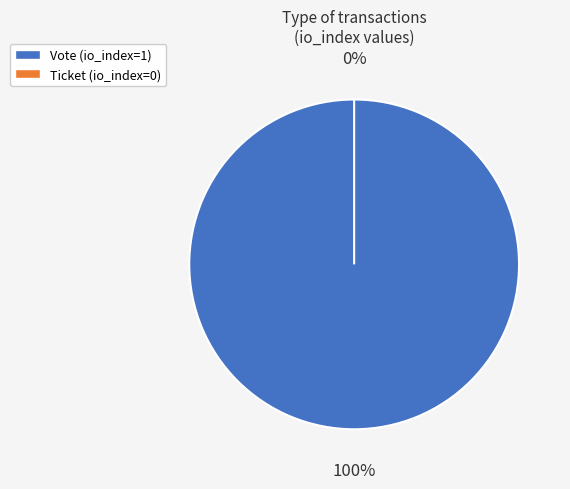

What percentage is NOT represented by Ticket?

100.0%